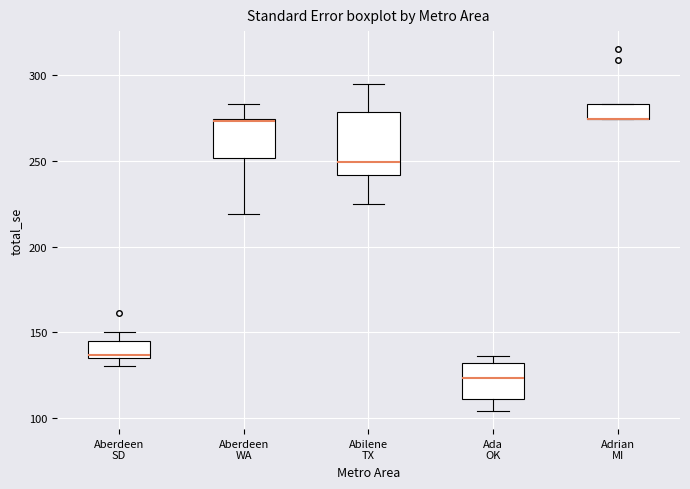

Which box is the tallest, from its lower edge to its upper edge?

Abilene TX